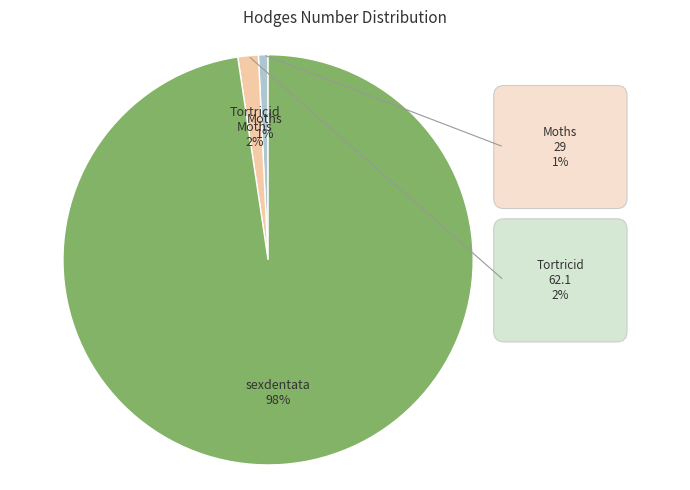

Is there any slice that represents more than half of the pie?

Yes